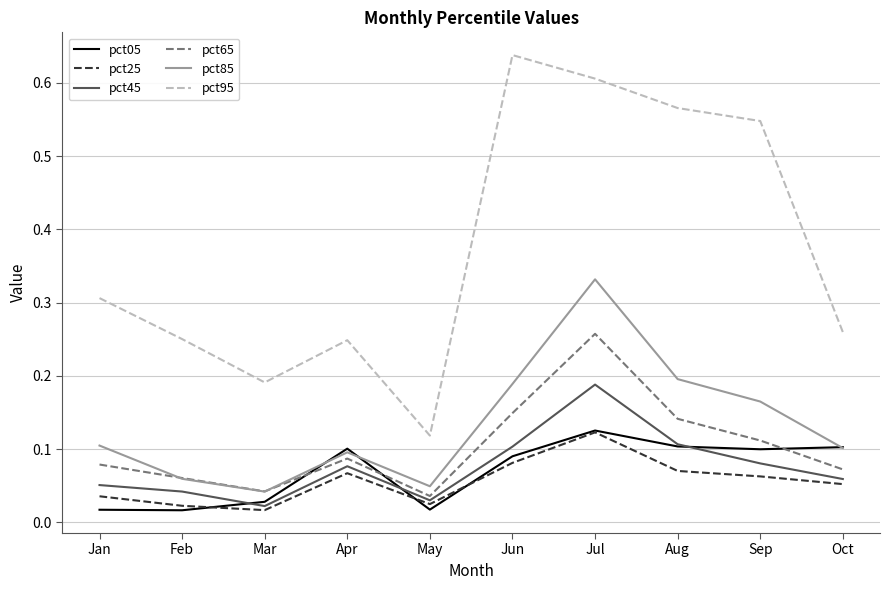

Is it true that pct25 equals 0.1 at Jun?

True